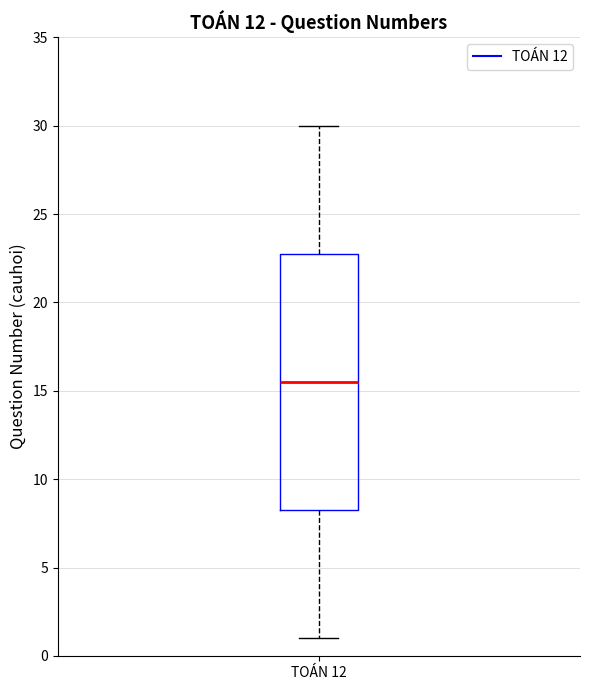

Where is the lower edge of the box for TOÁN 12 on the y-axis? The values are not printed on the chart, so give them approximately, as read against the axis.

8.5